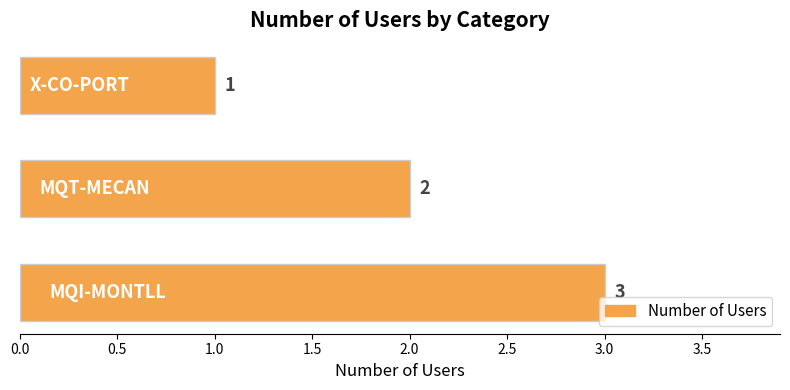

How many values are between 1 and 3?

3